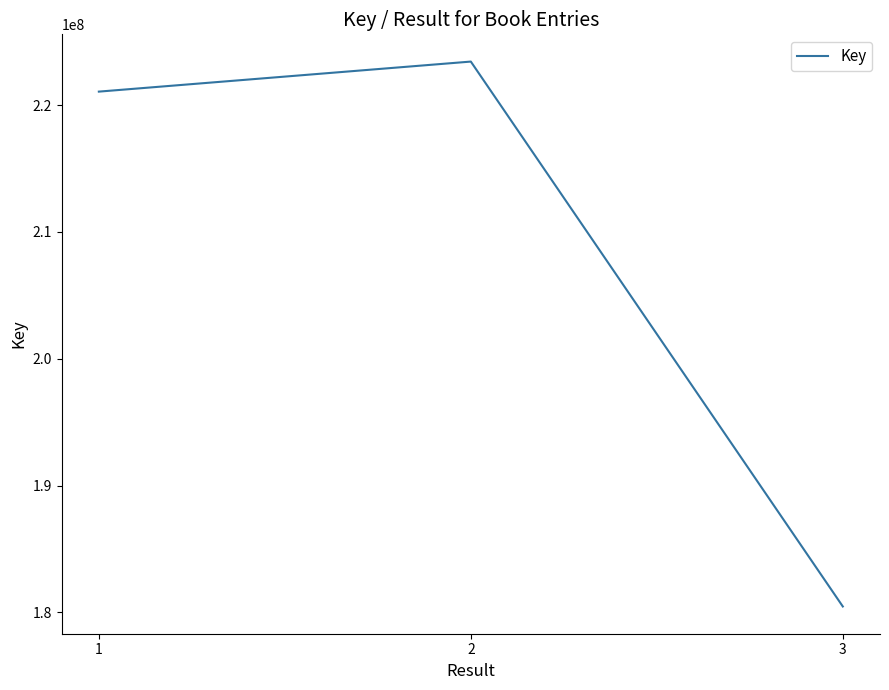

Read the value at 3.

180474415